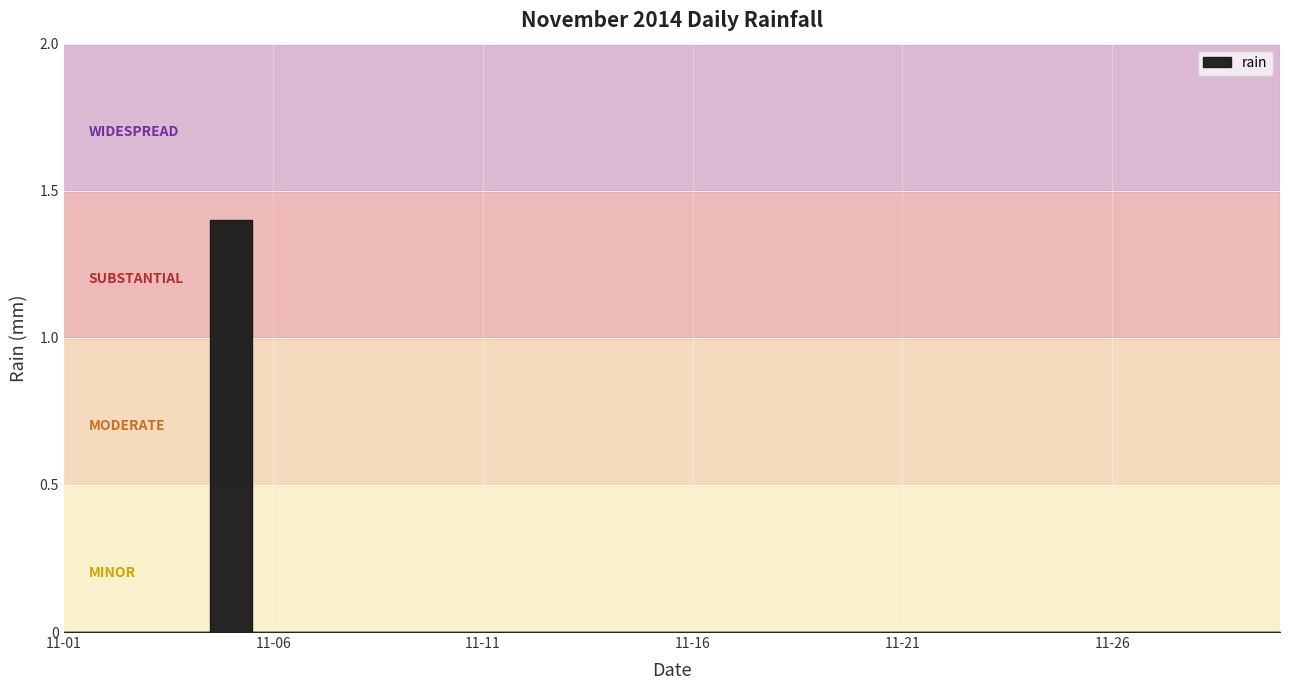

How many lines are shown in the chart?

1